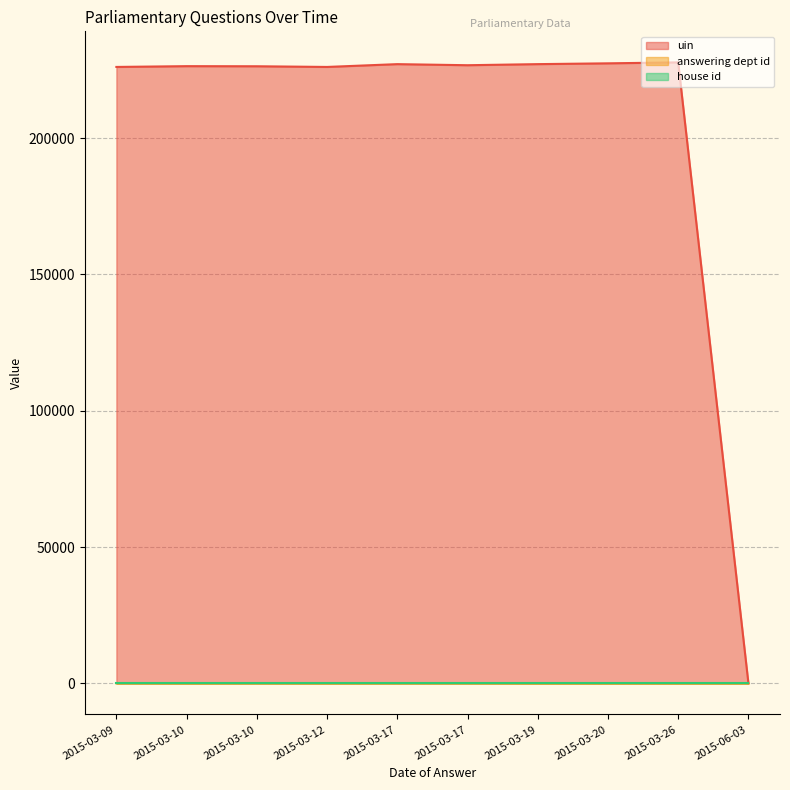

What is the minimum value shown in the chart?

1